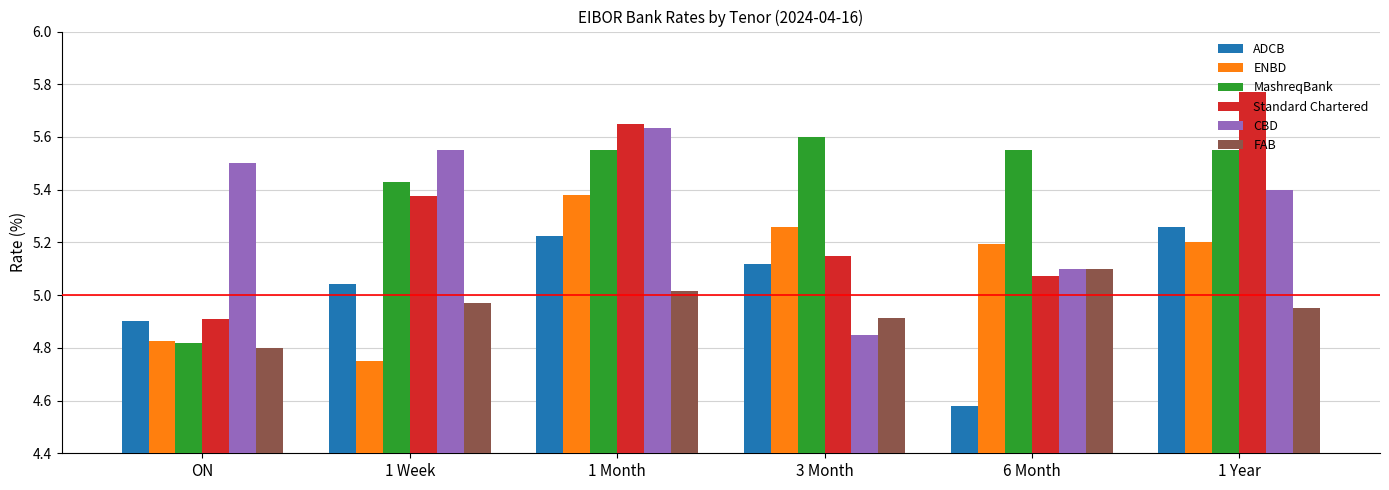

How many data points in ENBD are less than 5?

2